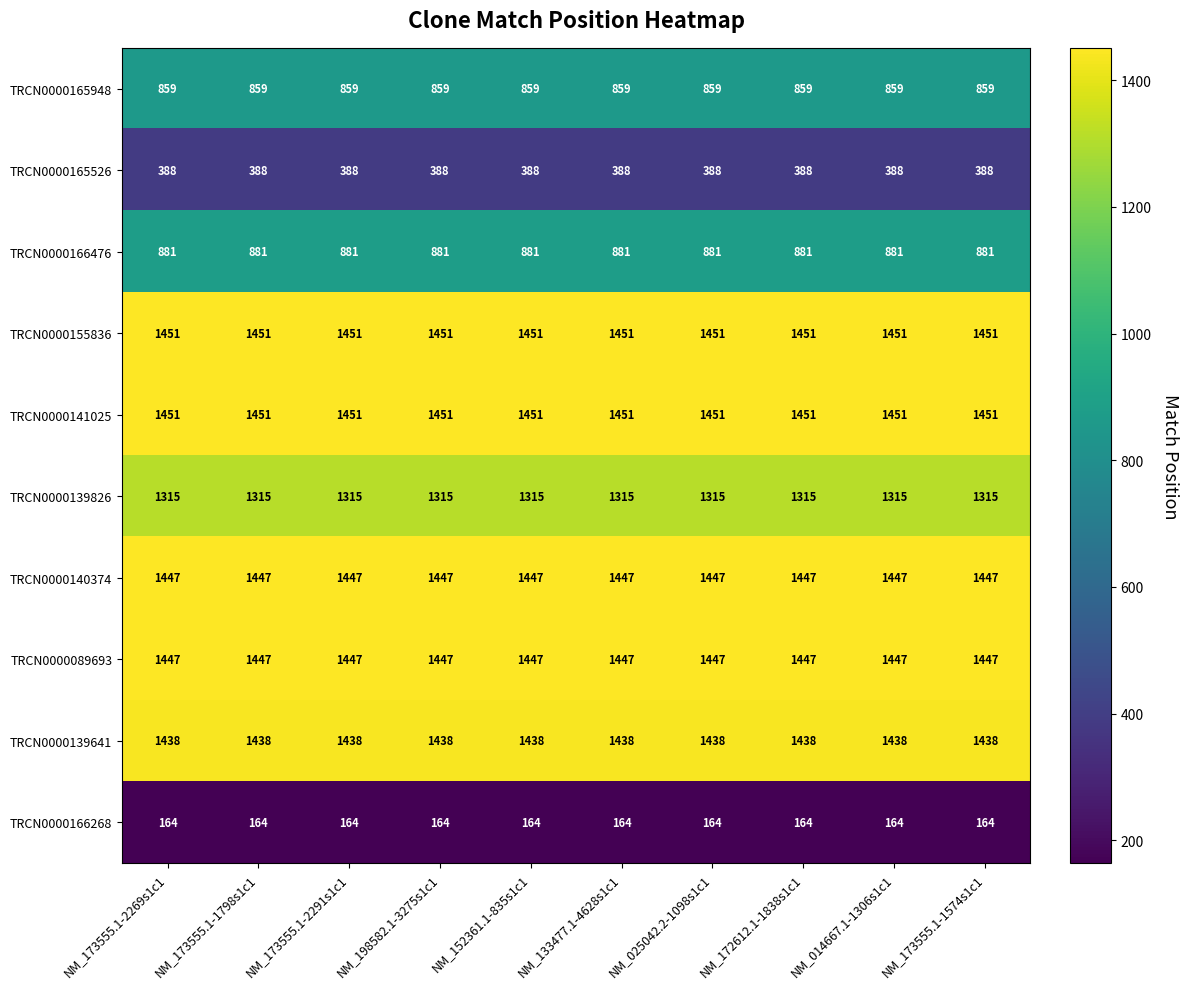

What is the spread (max minus min) of values at NM_014667.1-1306s1c1?

1287